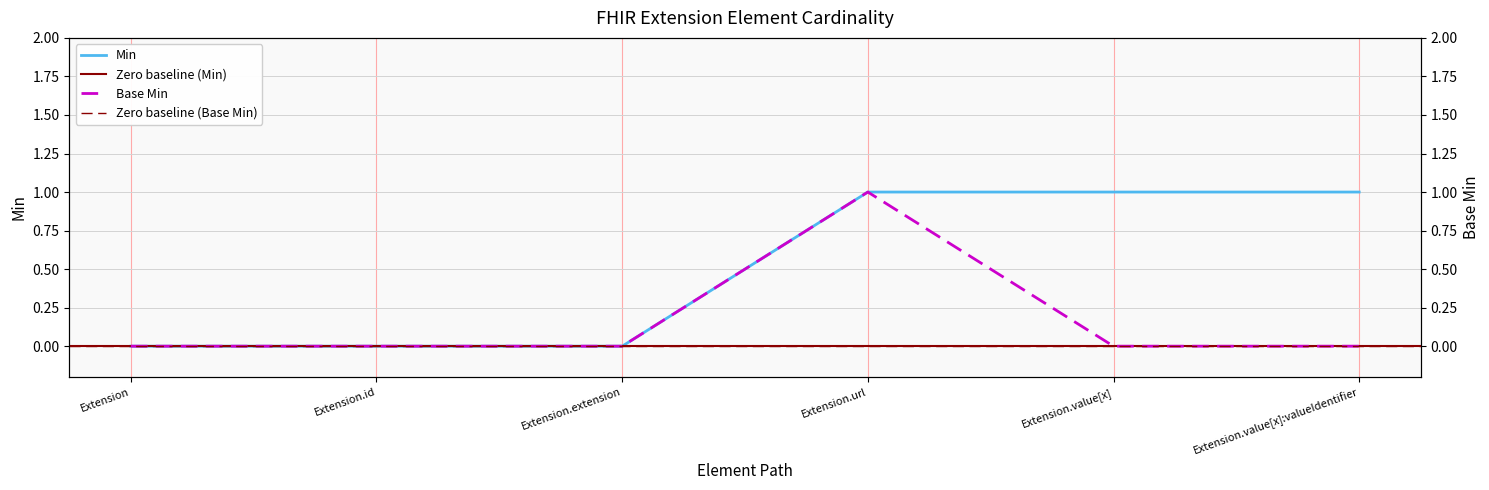

What is the sum of the Base Min values at Extension.id and Extension.url?

1